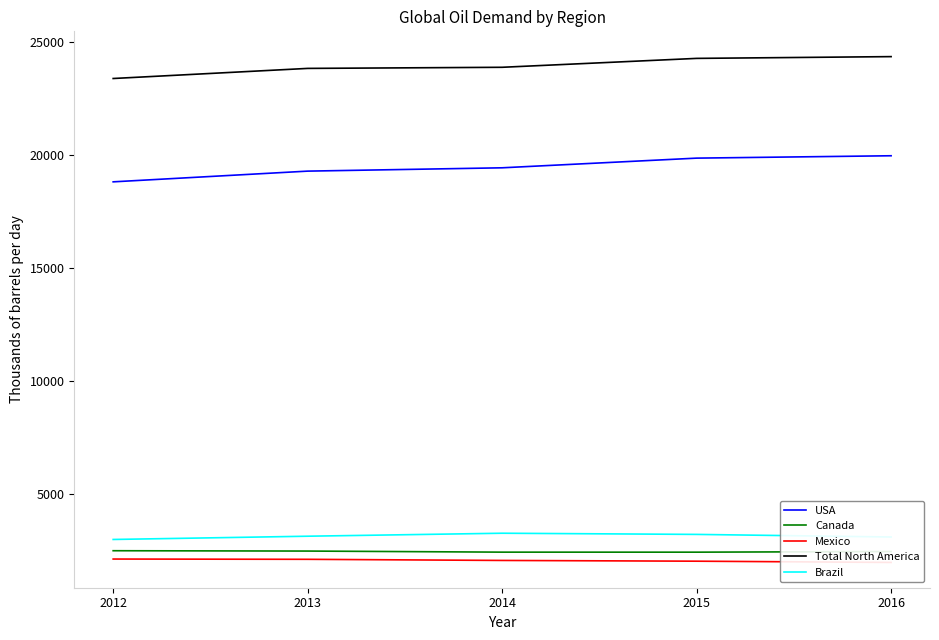

What is the minimum value shown in the chart?

1952